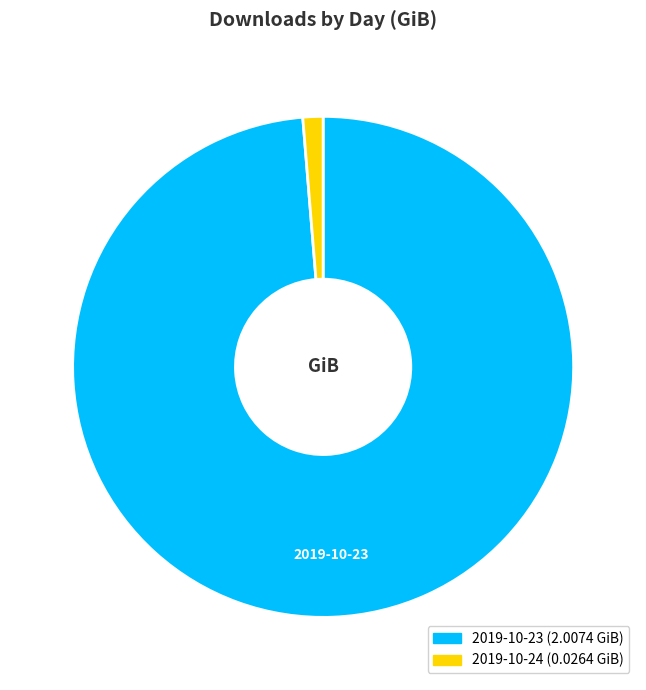

Is there a majority slice in this chart?

Yes